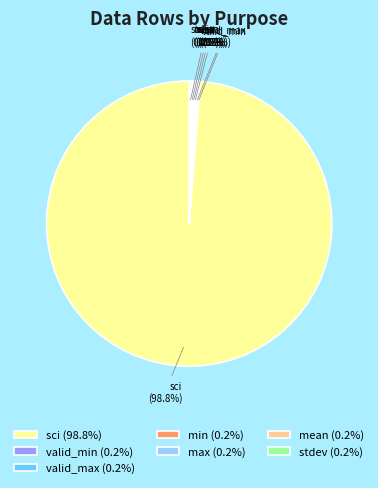

Is sci (98.8%) the majority of the pie?

Yes